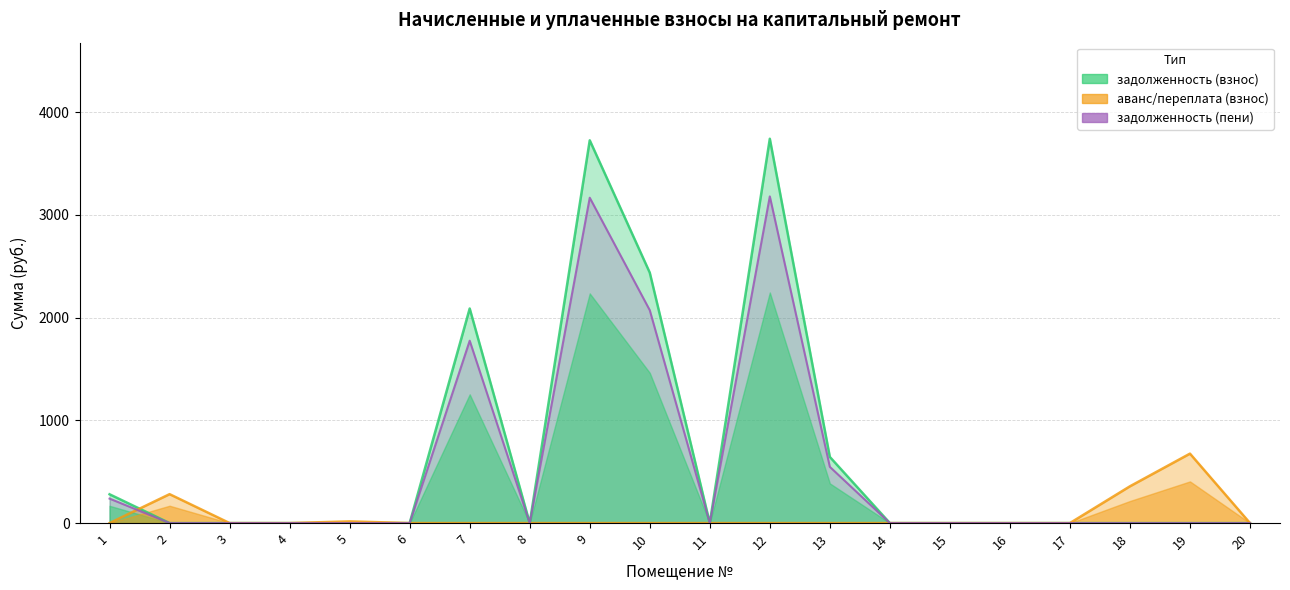

Reading left to right, transcribe all the data shown in this chart.

задолженность (взнос): 280.3	0.0	0.0	0.0	0.0	0.0	2089.3	0.0	3727.3	2438.4	0.0	3742.4	644.2	0.0	0.0	0.0	0.0	0.0	0.0	0.0
аванс/переплата (взнос): 0.0	281.5	0.0	0.0	16.4	0.0	0.0	0.0	0.0	0.0	0.0	0.0	0.0	0.0	0.0	0.0	0.0	358.1	676.2	0.0
задолженность (пени): 238.3	0.0	0.0	0.0	0.0	0.0	1775.9	0.0	3168.2	2072.6	0.0	3181.0	547.5	0.0	0.0	0.0	0.0	0.0	0.0	0.0